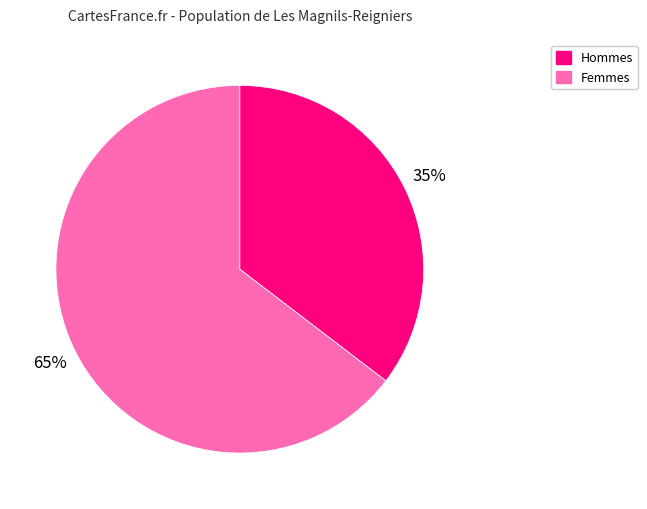

True or false: Femmes accounts for 65% of the total.

True